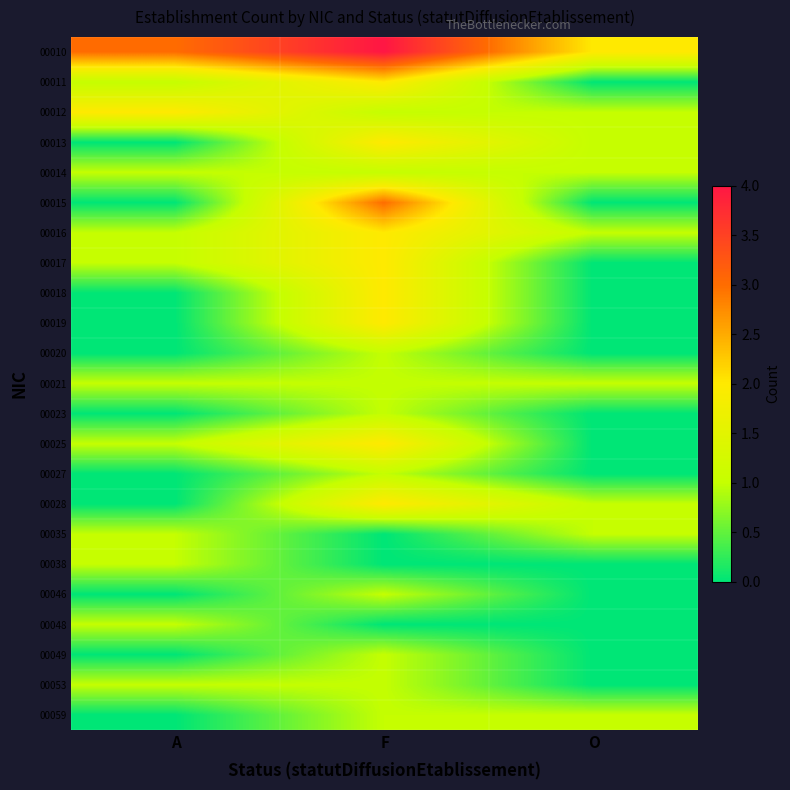

Reading left to right, what are all the values shown in this chart?

00010: A=3	F=4	O=2
00011: A=1	F=2	O=0
00012: A=2	F=1	O=1
00013: A=0	F=2	O=1
00014: A=1	F=1	O=1
00015: A=0	F=3	O=0
00016: A=1	F=2	O=1
00017: A=1	F=2	O=0
00018: A=0	F=2	O=0
00019: A=0	F=2	O=0
00020: A=0	F=1	O=0
00021: A=1	F=1	O=1
00023: A=0	F=1	O=0
00025: A=1	F=2	O=0
00027: A=0	F=1	O=0
00028: A=0	F=2	O=1
00035: A=1	F=0	O=1
00038: A=1	F=0	O=0
00046: A=0	F=1	O=0
00048: A=1	F=0	O=0
00049: A=0	F=1	O=0
00053: A=1	F=1	O=0
00059: A=0	F=1	O=1